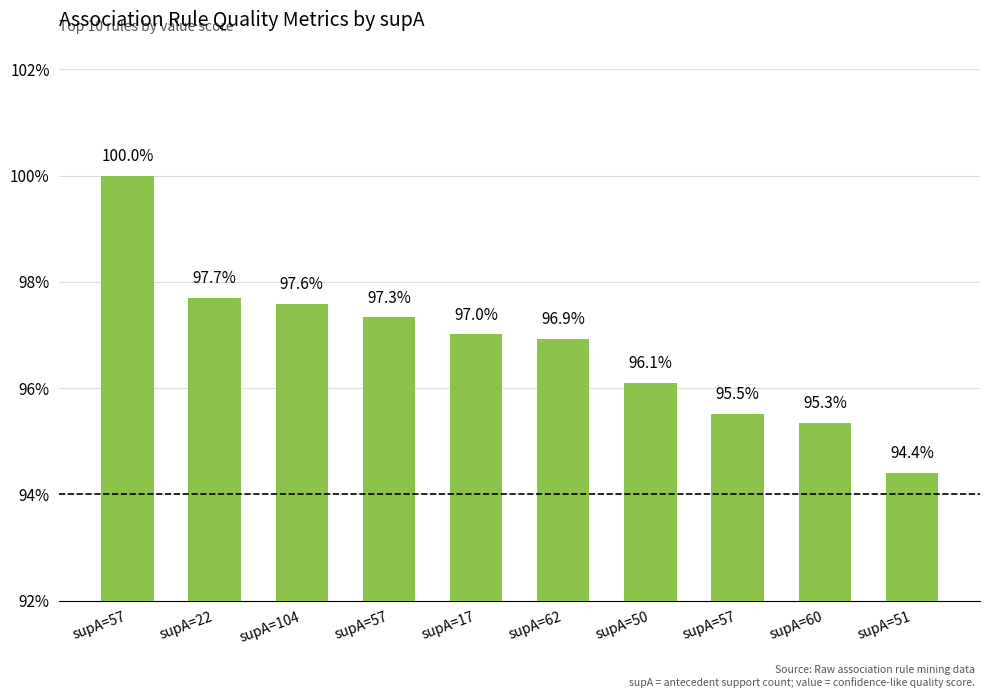

True or false: the data shows 1.0 at supA=17.

True